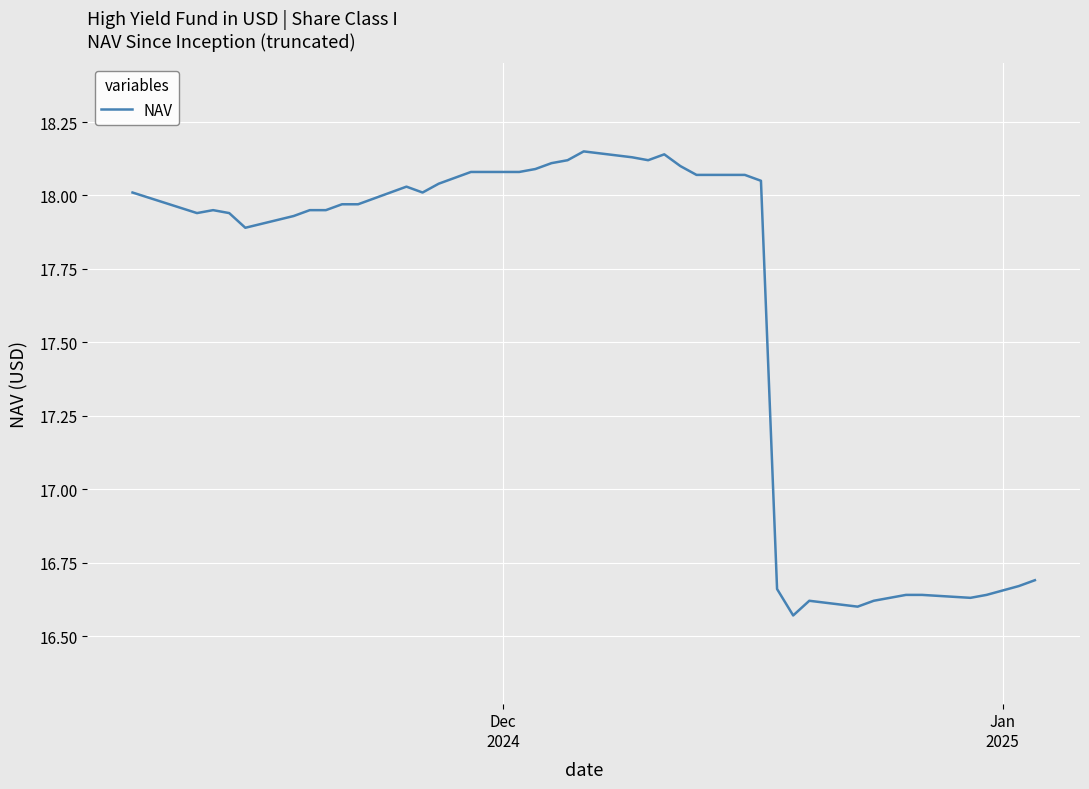

True or false: the data has more than 1 interior local peaks.

True